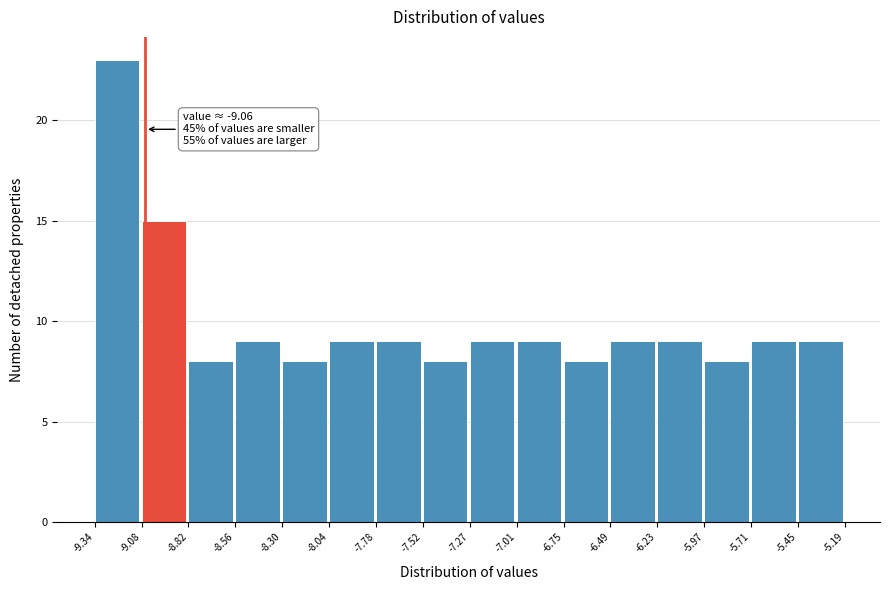

Over which range of the x-axis is the bar tallest?

-9.34 to -9.08